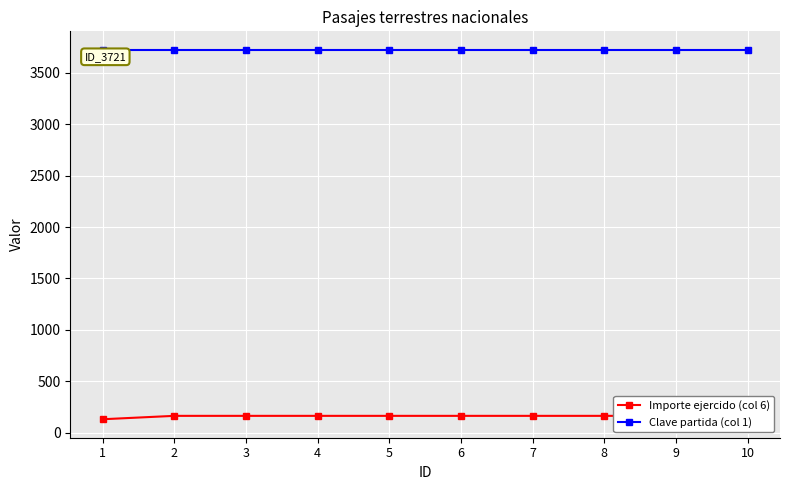

What are all the series names shown in the legend?

Importe ejercido (col 6), Clave partida (col 1)